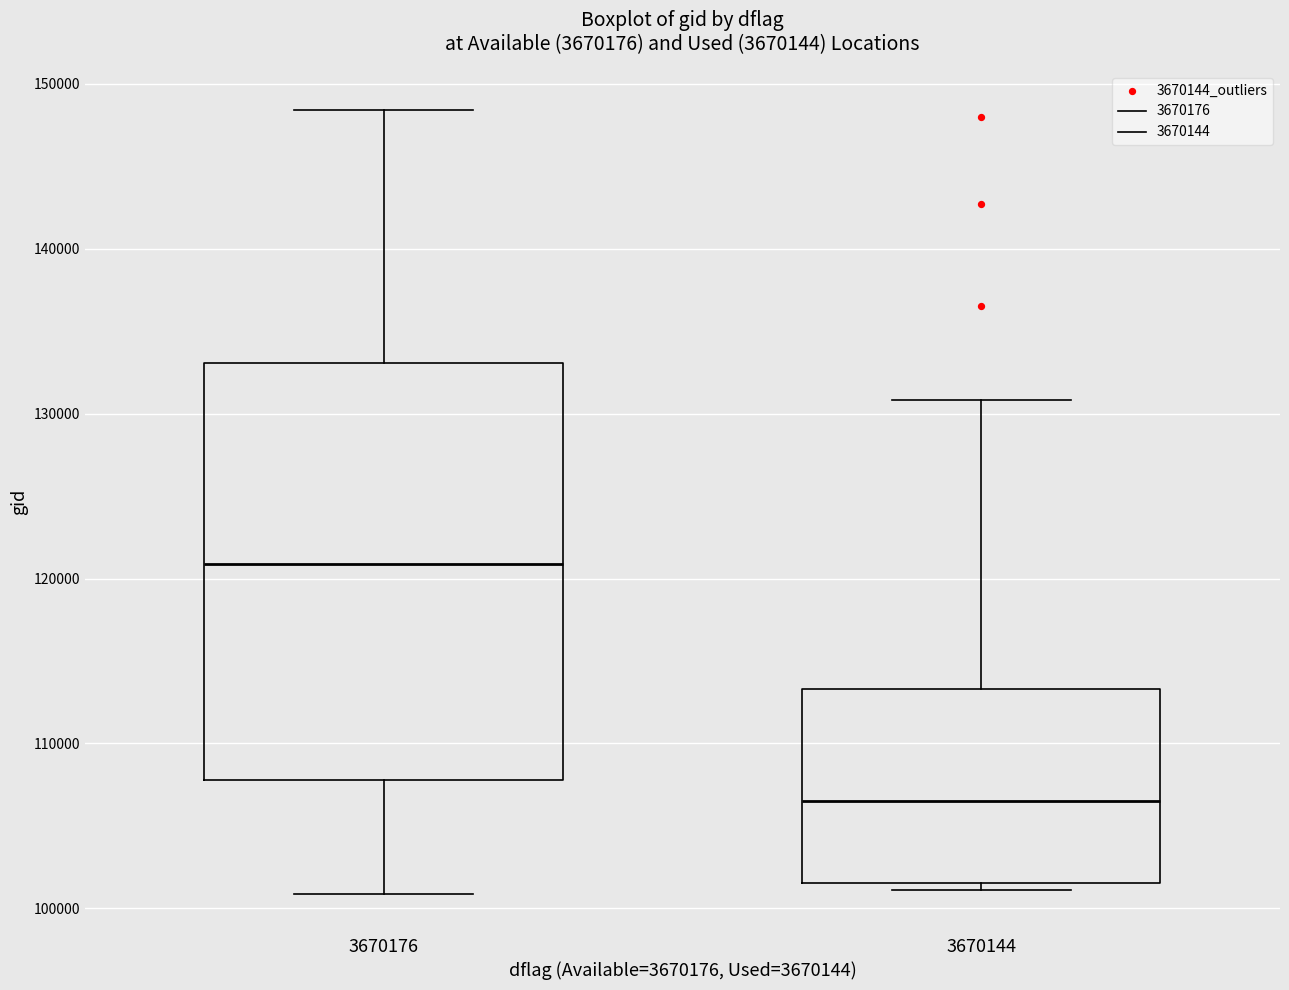

Reading left to right, read every box against the y-axis: the position of its median line, the range the box covers, and the ends of its whiskers. The values are not printed on the chart, so give them approximately, as read against the axis.

3670176: median 121000, box 108000 to 133000, whiskers 101000 to 148000
3670144: median 107000, box 102000 to 113000, whiskers 101000 to 131000